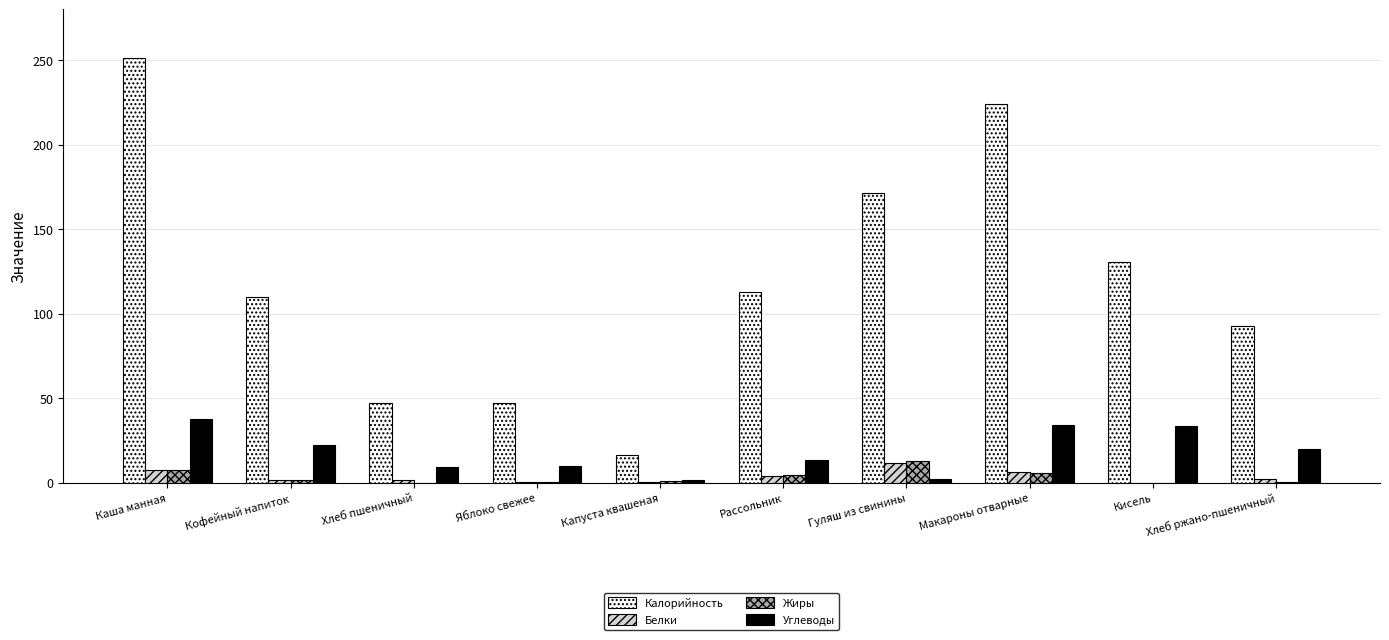

Which category has the highest value in the Белки series?

Гуляш из свинины